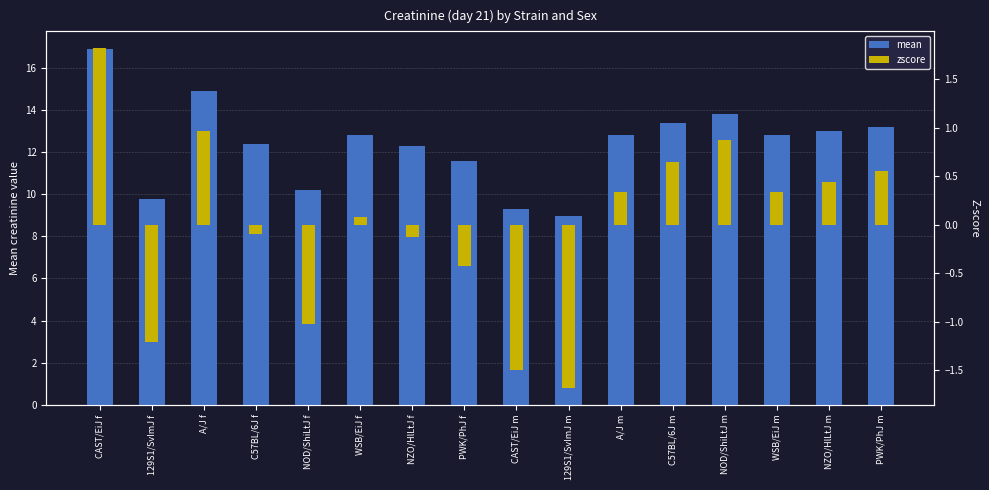

What is the value of the mean bar at the 10th from the left?

9.0